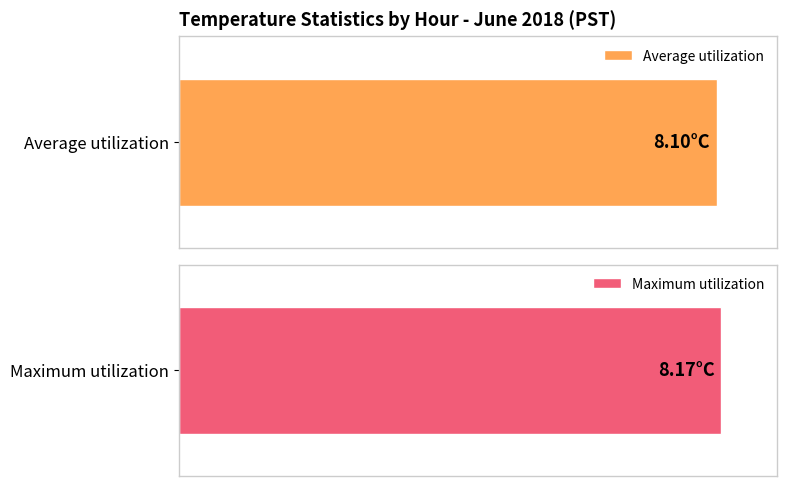

What are all the series names shown in the legend?

Average utilization, Maximum utilization